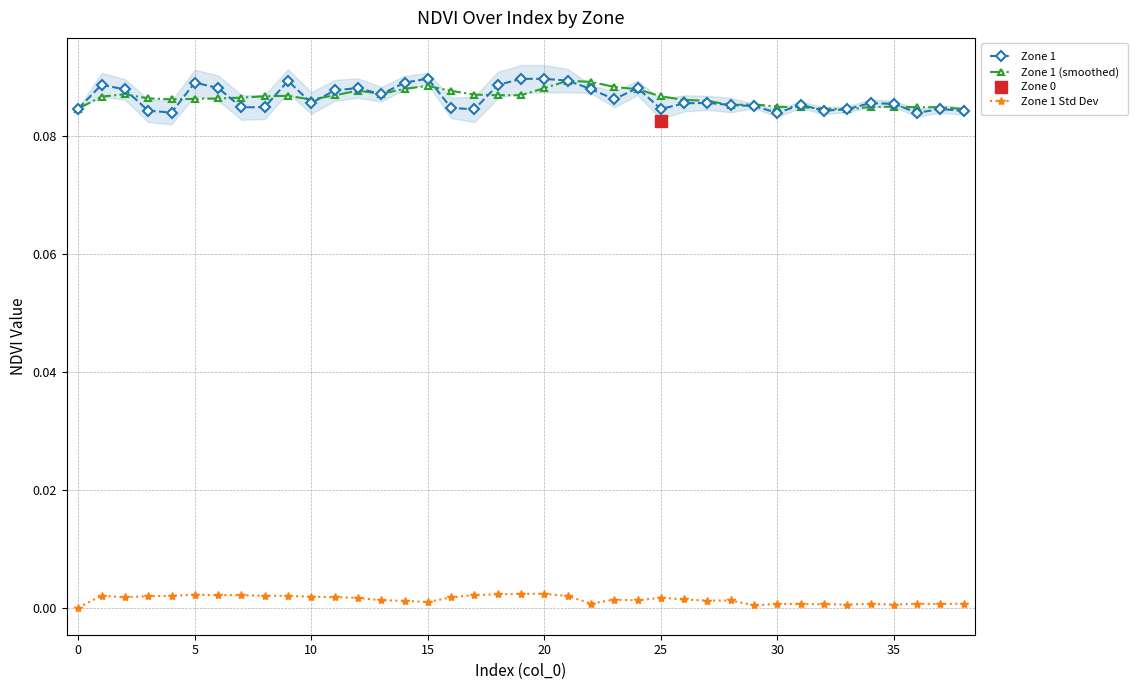

At which category is the sum across all series the highest?

21